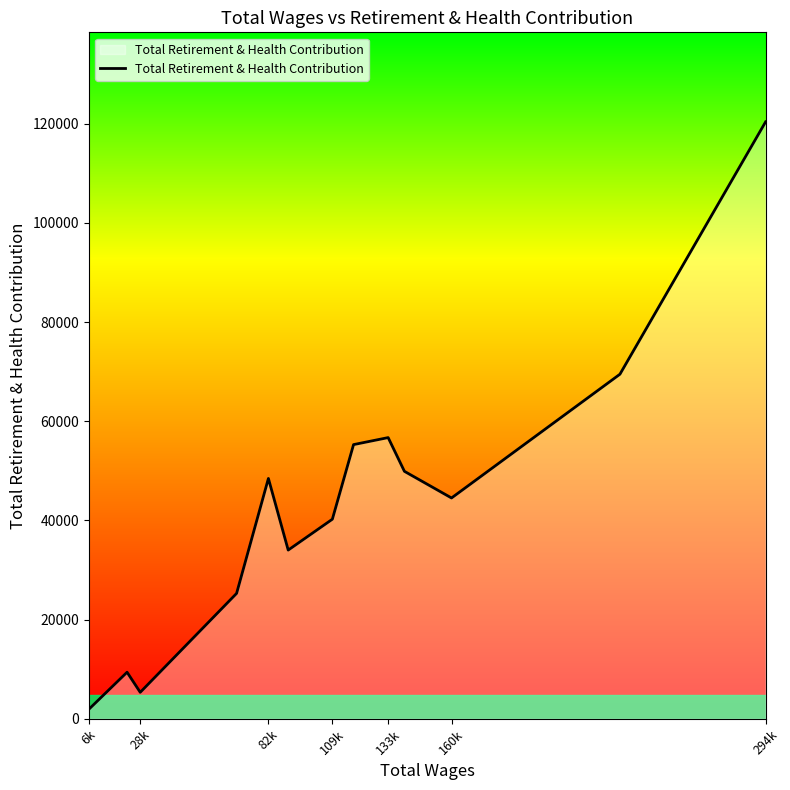

What is the maximum value shown in the chart?

120391